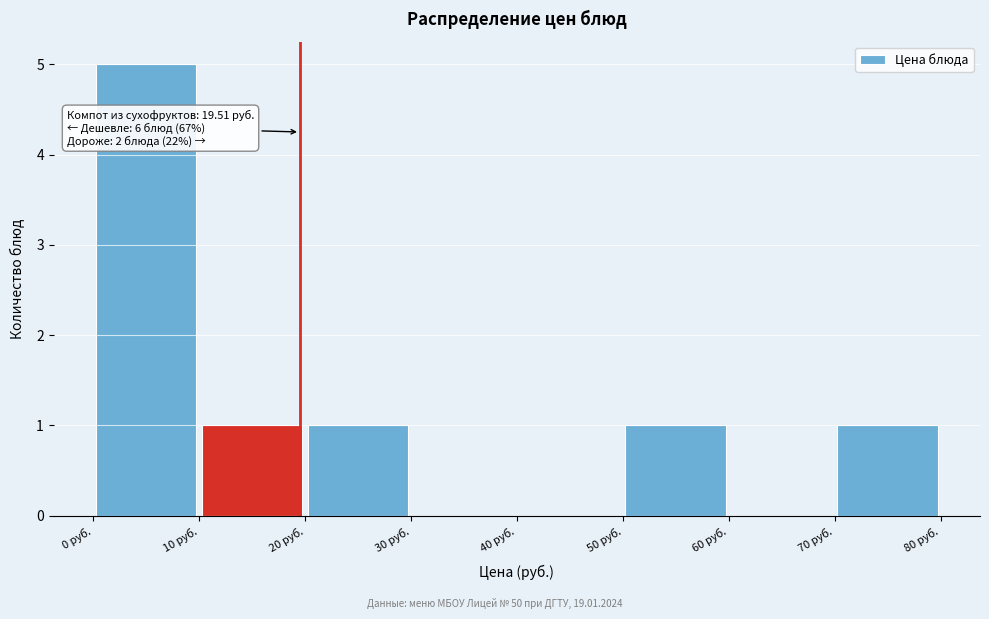

Over which range of the x-axis is the bar tallest?

0 to 10